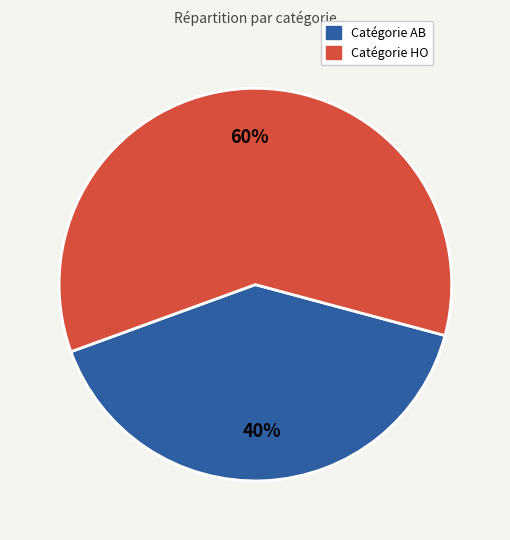

Is there any slice that represents more than half of the pie?

Yes